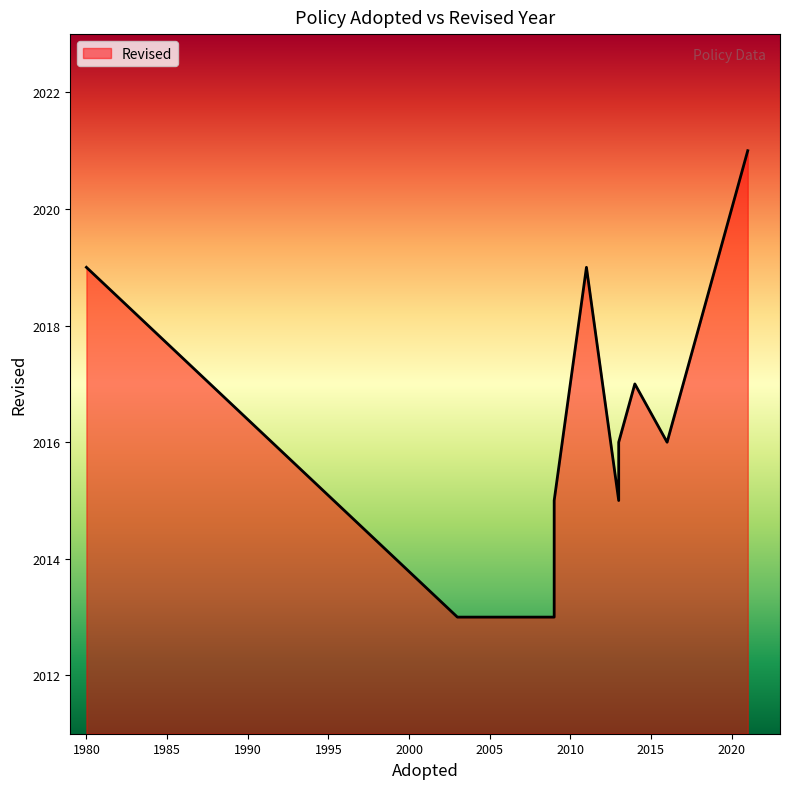

How many lines are shown in the chart?

1